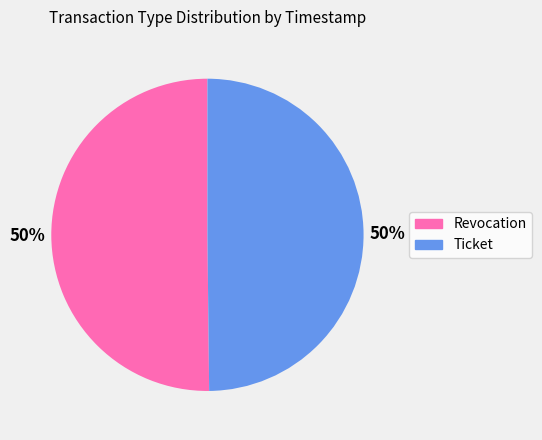

Is the sum of Revocation and Ticket greater than half?

Yes